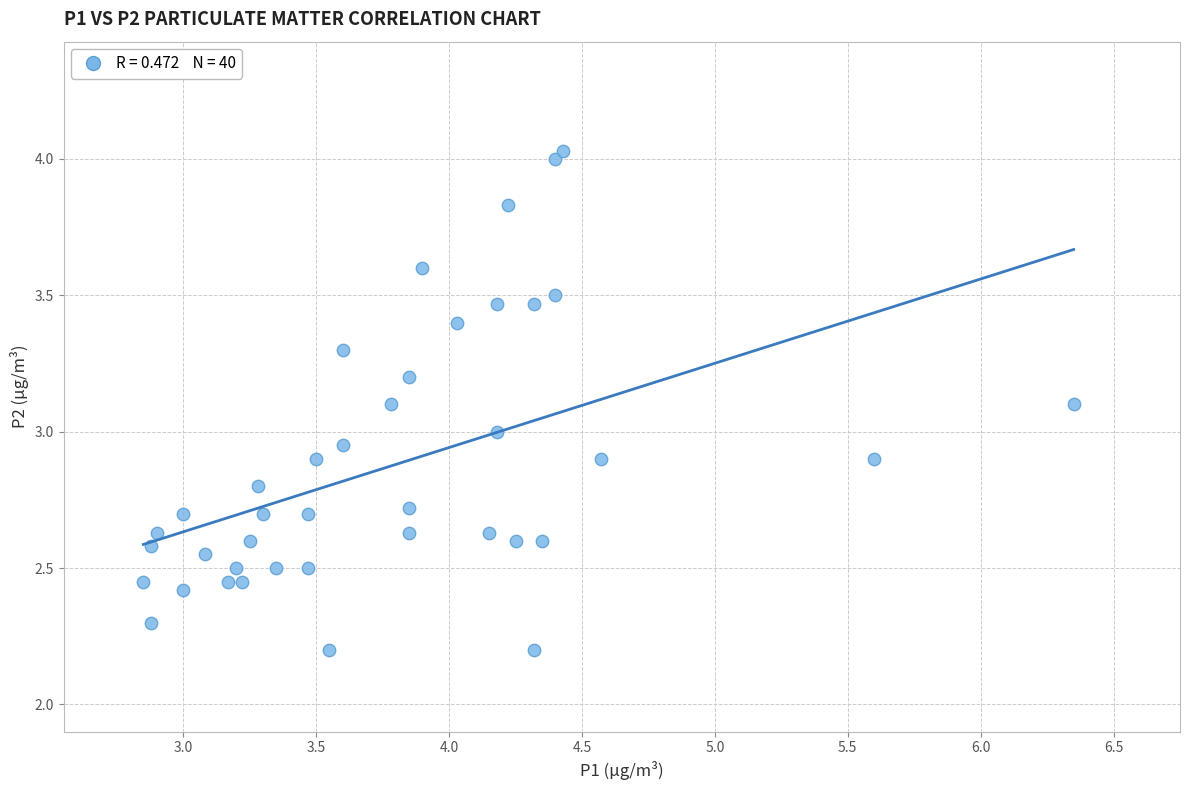

What is the range of Y values (max minus min)?

1.8